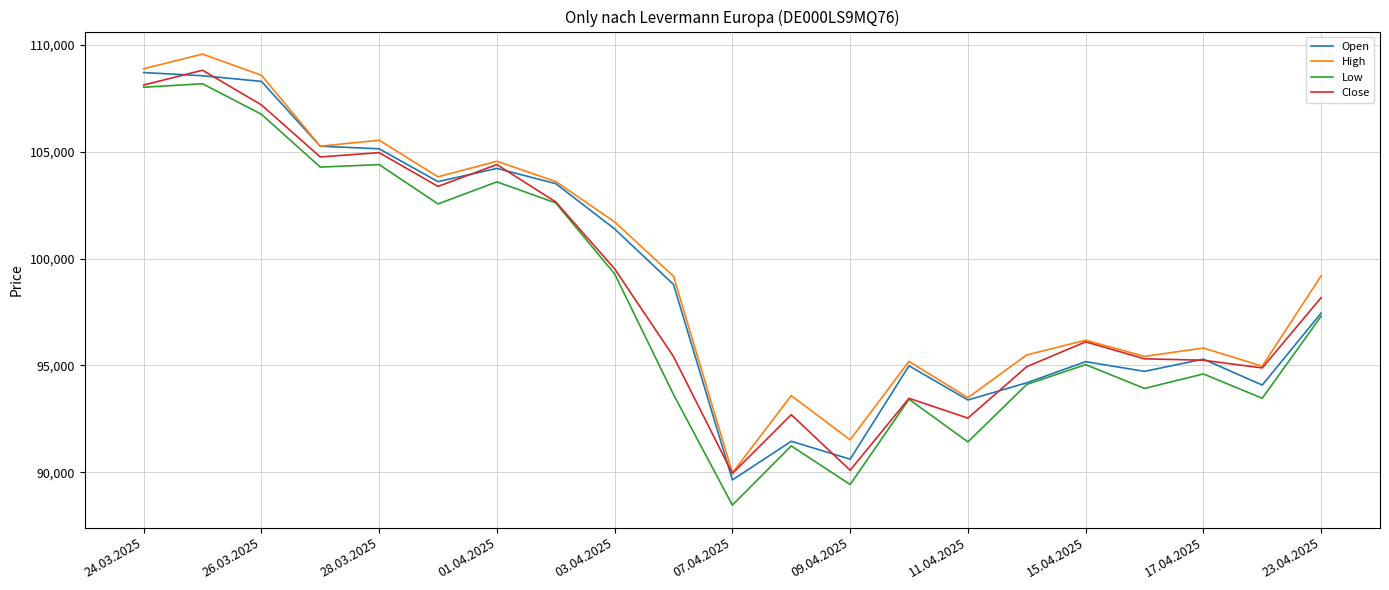

Does the chart have visible grid lines?

Yes